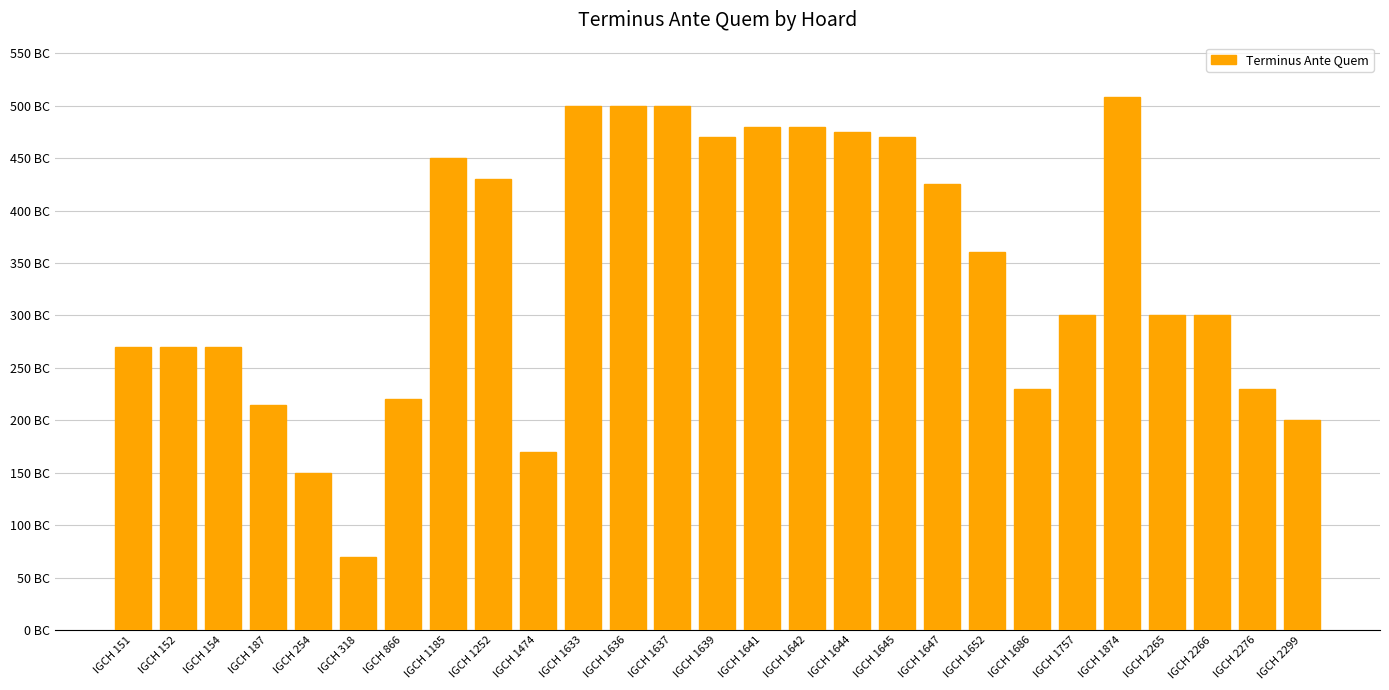

How many bars are there in total?

27